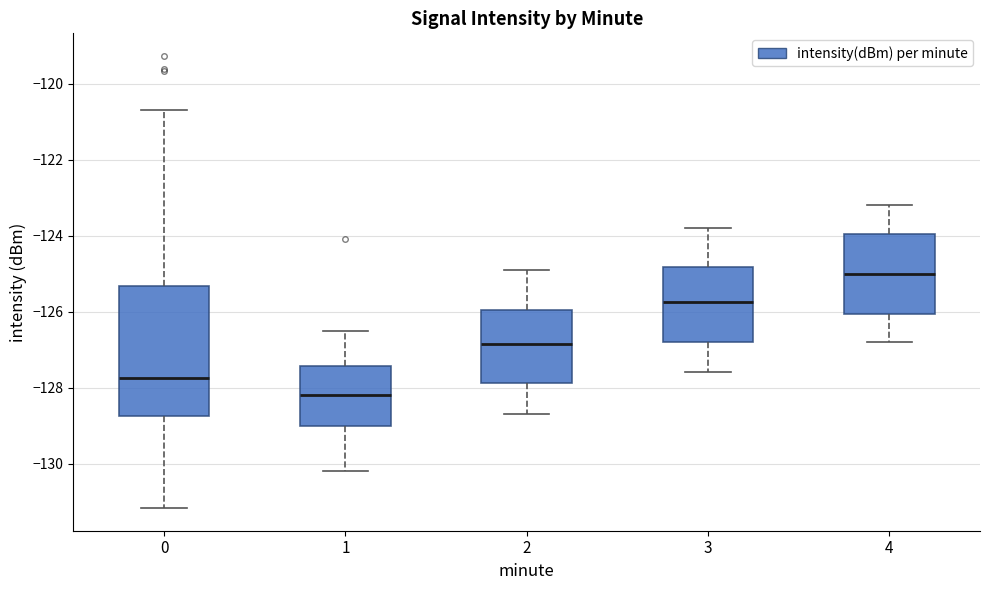

Reading left to right, transcribe this box plot: for each box, give where its median line is, the range the box spans, and where its two whiskers end, as read against the y-axis. The values are not printed on the chart, so give them approximately, as read against the axis.

0: median -127.8, box -128.8 to -125.4, whiskers -131.2 to -120.6
1: median -128.2, box -129.0 to -127.4, whiskers -130.2 to -126.4
2: median -126.8, box -127.8 to -126.0, whiskers -128.6 to -124.8
3: median -125.8, box -126.8 to -124.8, whiskers -127.6 to -123.8
4: median -125.0, box -126.0 to -124.0, whiskers -126.8 to -123.2